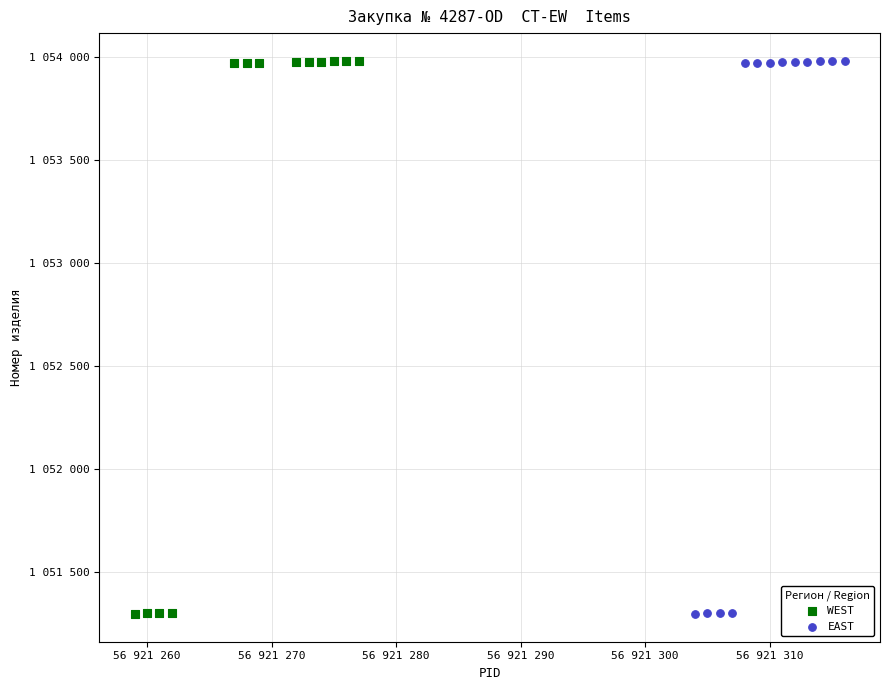

What are all the series names shown in the legend?

WEST, EAST